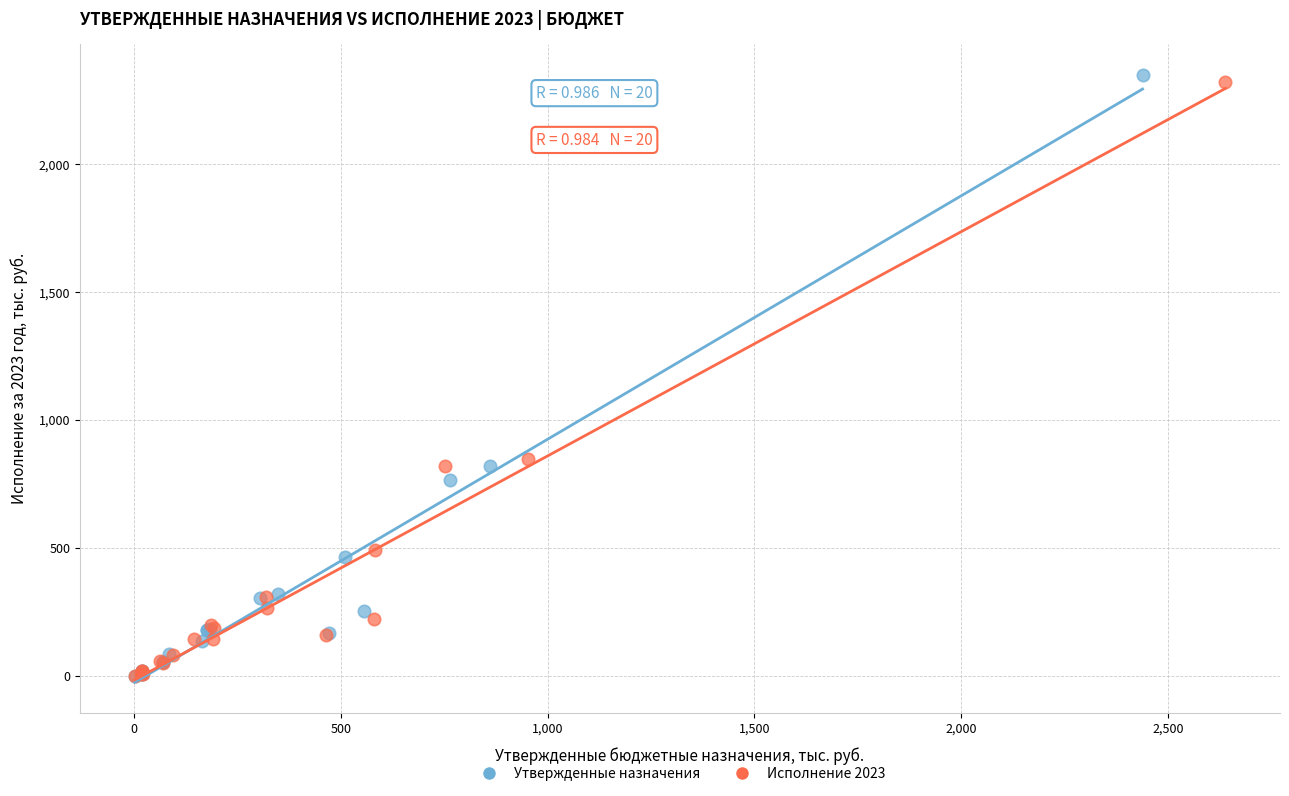

Which series has the widest spread of Y values?

Утвержденные назначения